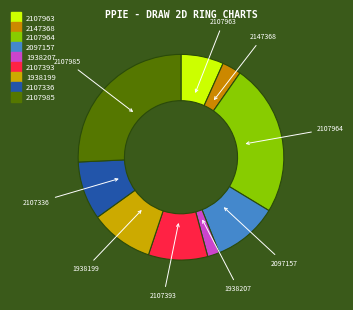

How many segments does this pie chart have?

9